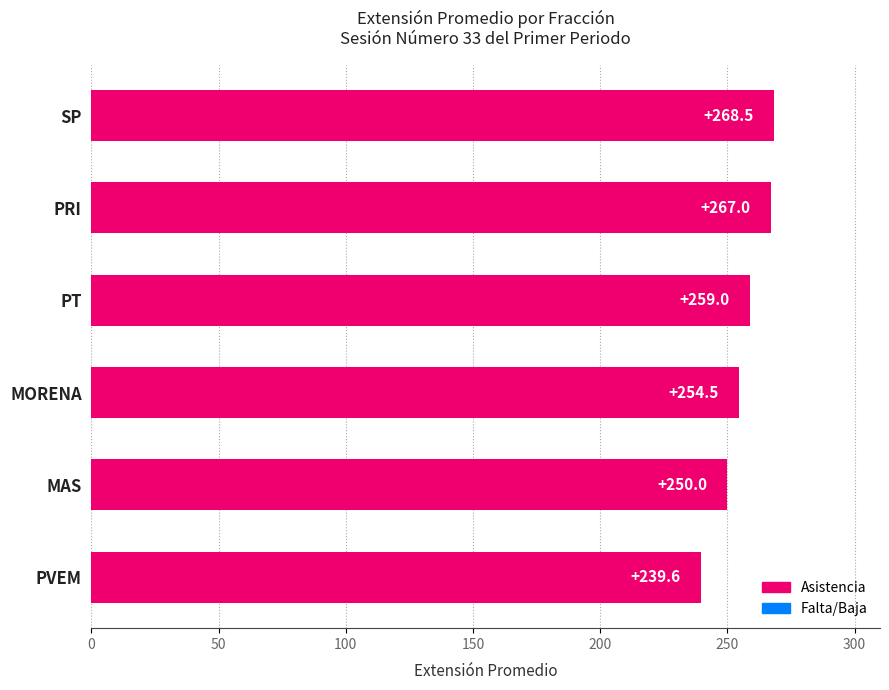

Rank the categories by value from lowest to highest.

PVEM, MAS, MORENA, PT, PRI, SP